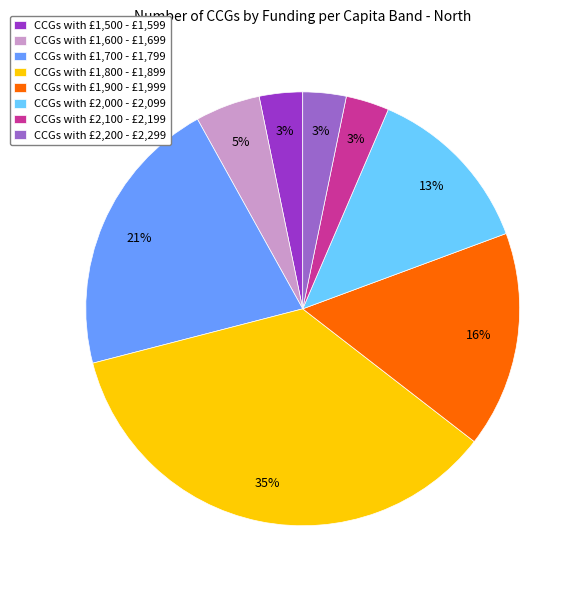

What is the largest slice in the pie chart?

CCGs with £1,800 - £1,899